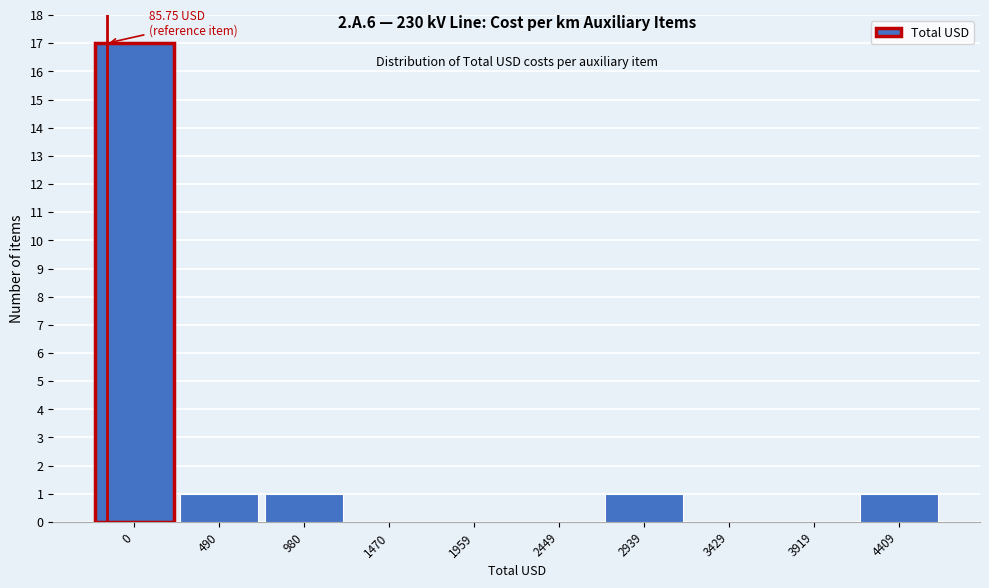

Reading left to right, transcribe all the data shown in this chart.

0=17	490=1	980=1	1470=0	1959=0	2449=0	2939=1	3429=0	3919=0	4409=1